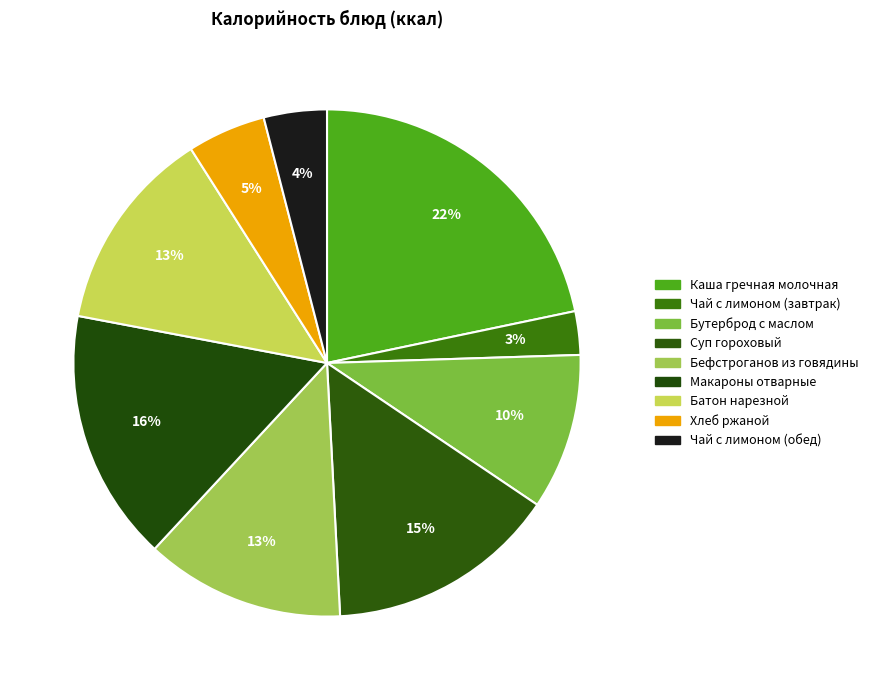

How many slices are in this pie chart?

9